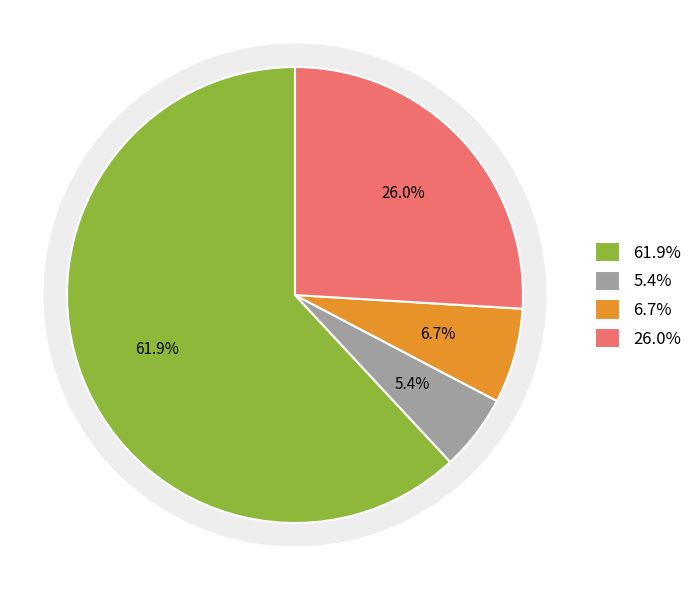

Is the sum of 11 and 03 greater than half?

No